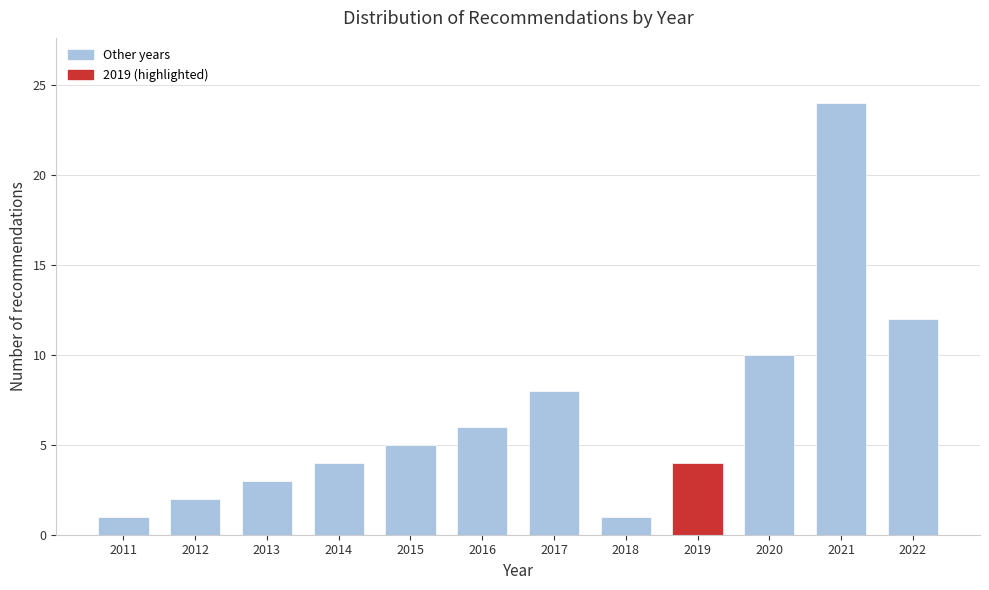

Reading left to right, what are all the values shown in this chart?

2011=1	2012=2	2013=3	2014=4	2015=5	2016=6	2017=8	2018=1	2019=4	2020=10	2021=24	2022=12